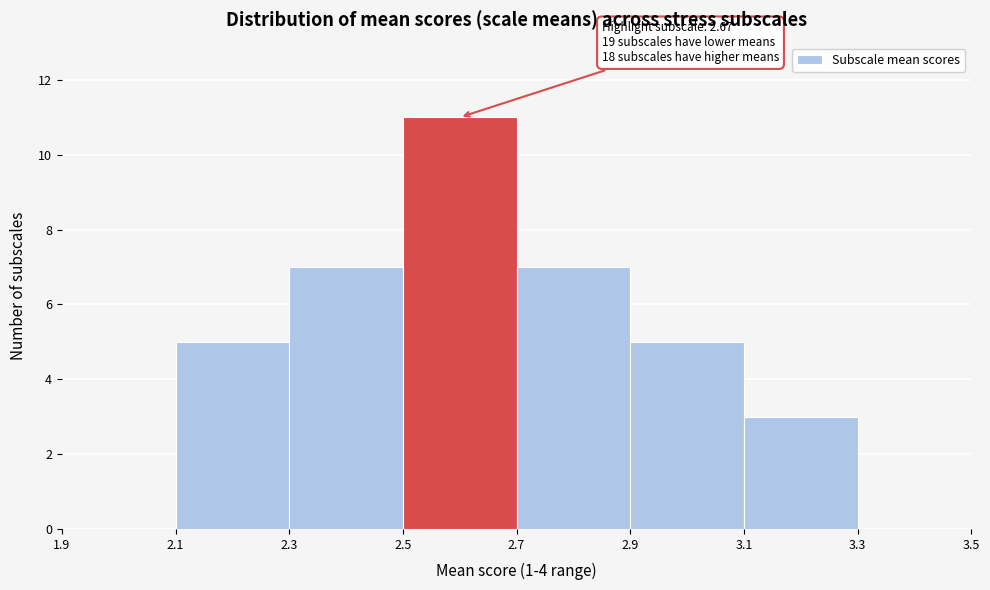

Which range on the x-axis has the tallest bar?

2.5 to 2.7